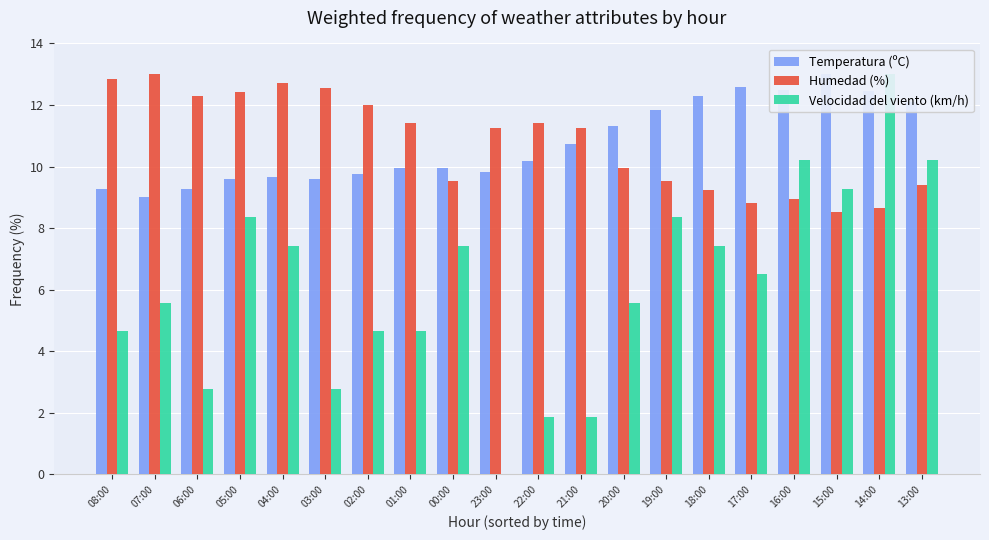

Reading left to right, what are all the values shown in this chart?

Temperatura (ºC): 9.3	9.0	9.3	9.6	9.7	9.6	9.8	10.0	10.0	9.8	10.2	10.7	11.3	11.8	12.3	12.6	12.5	13.0	12.4	12.1
Humedad (%): 12.9	13.0	12.3	12.4	12.7	12.6	12.0	11.4	9.5	11.3	11.4	11.3	10.0	9.5	9.2	8.8	9.0	8.5	8.7	9.4
Velocidad del viento (km/h): 4.6	5.6	2.8	8.4	7.4	2.8	4.6	4.6	7.4	0.0	1.9	1.9	5.6	8.4	7.4	6.5	10.2	9.3	13.0	10.2